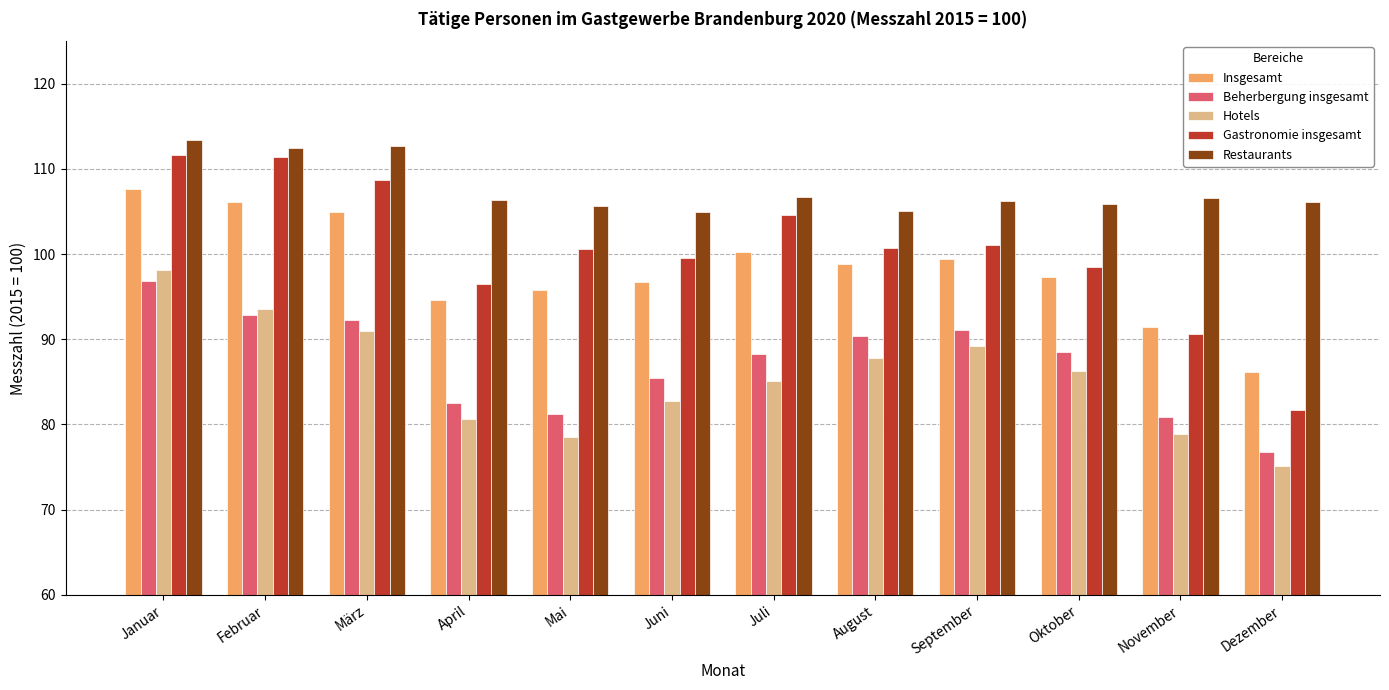

What is the approximate value of Restaurants at März?

112.7